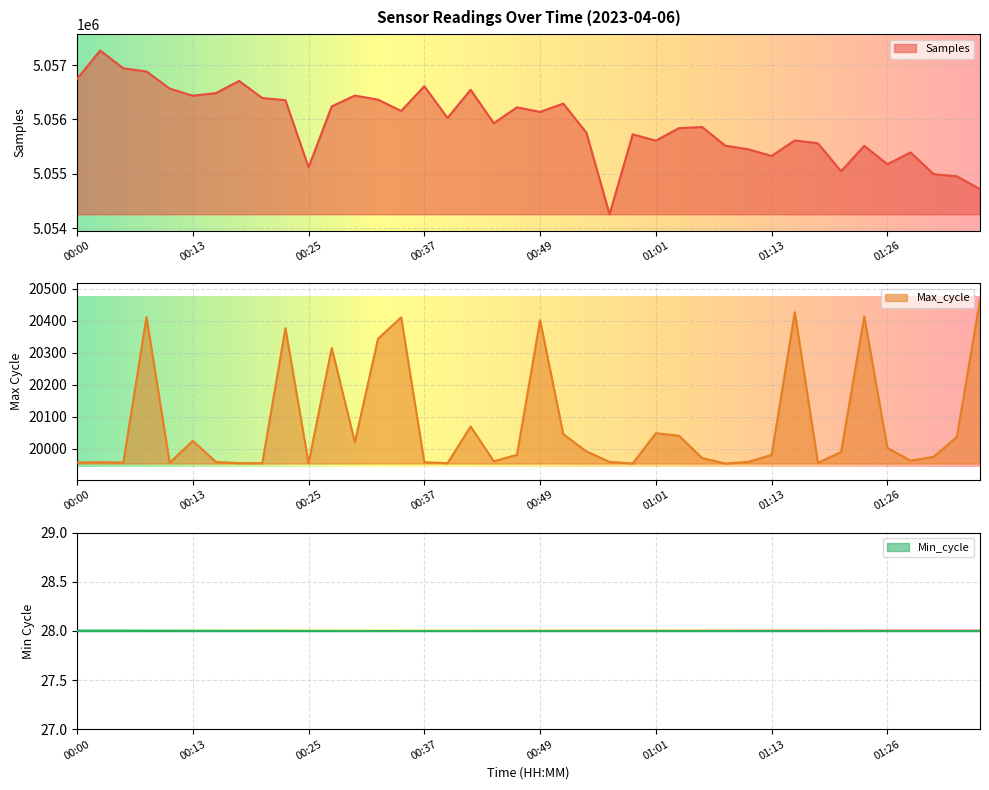

Is it true that Max_cycle equals 13378 at 01:11?

False